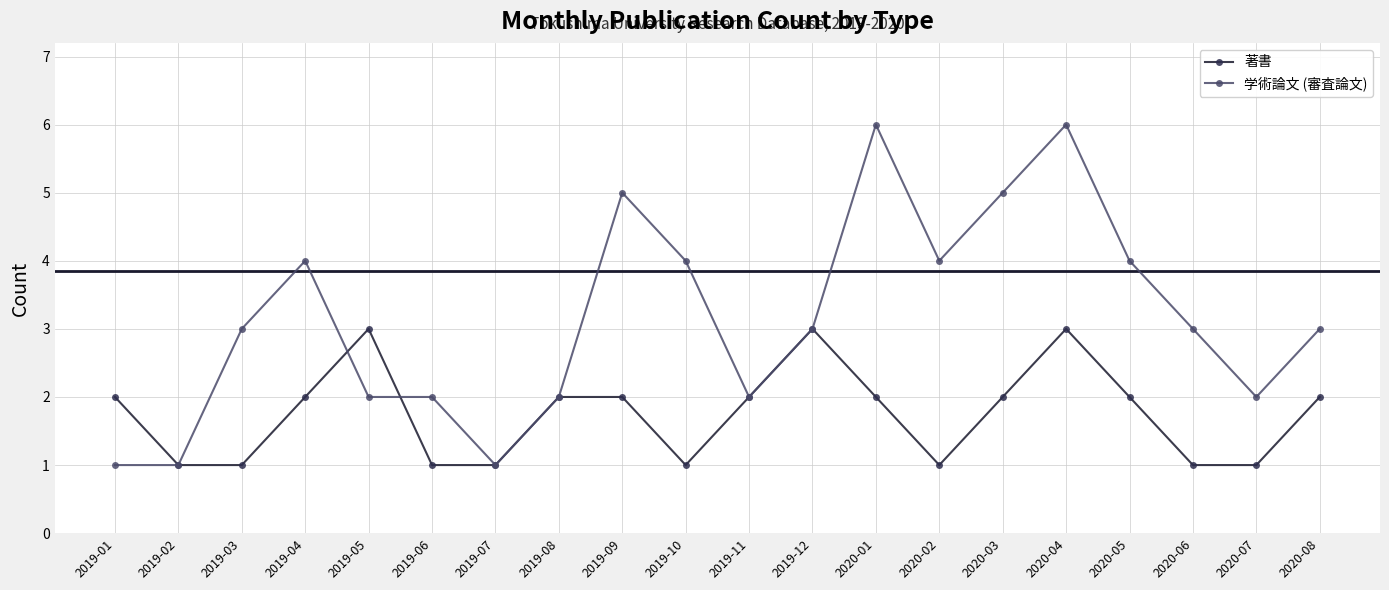

What is the label of the 13th point from the left?

2020-01